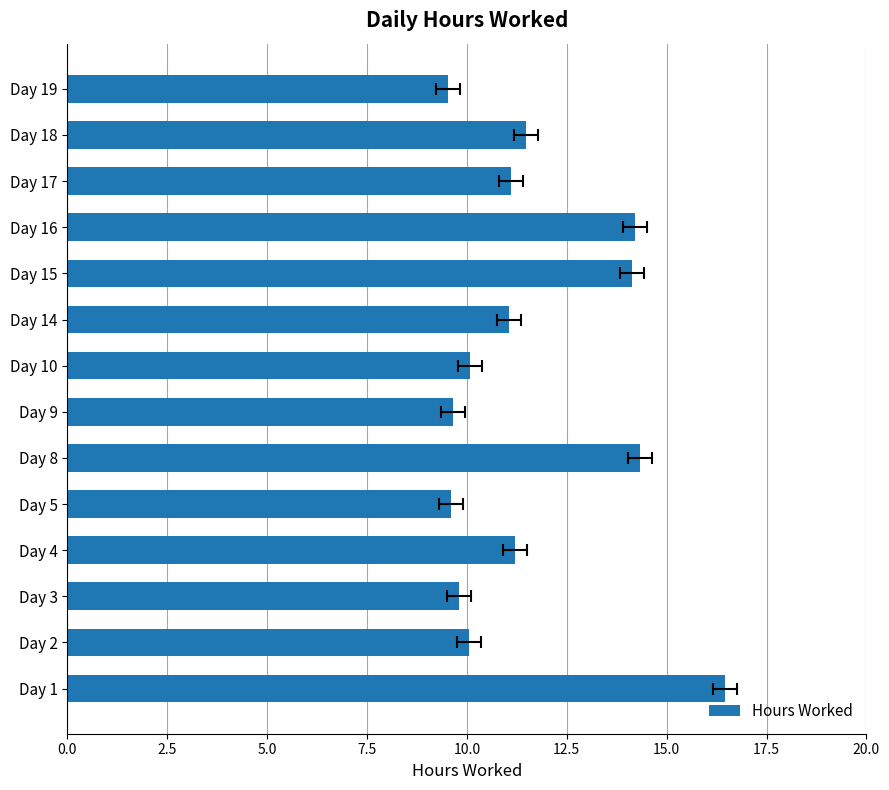

What is the change in value from Day 8 to Day 10?

-4.2